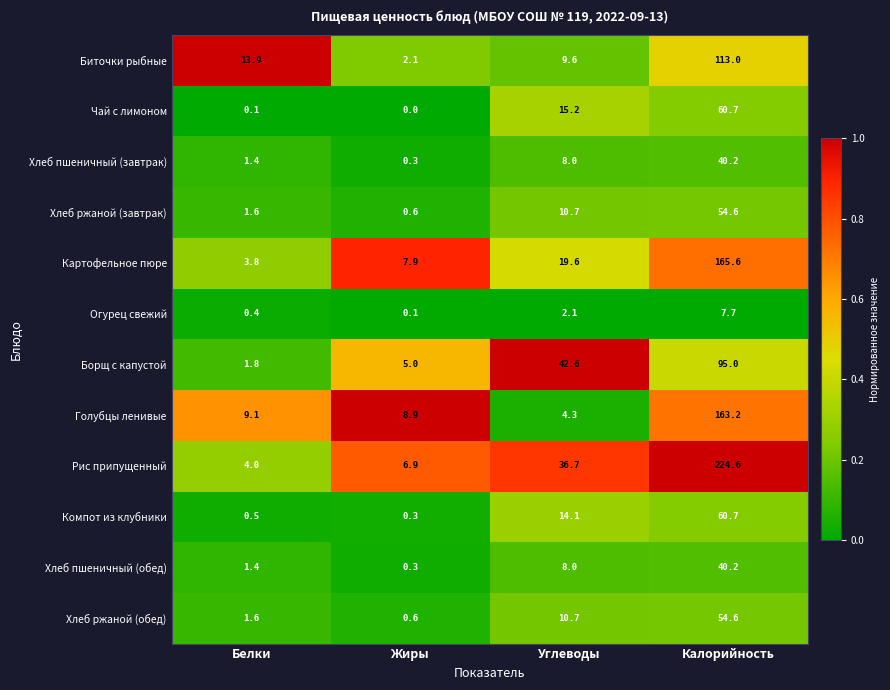

Is the value of Голубцы ленивые at Жиры greater than the value of Огурец свежий at Калорийность?

Yes